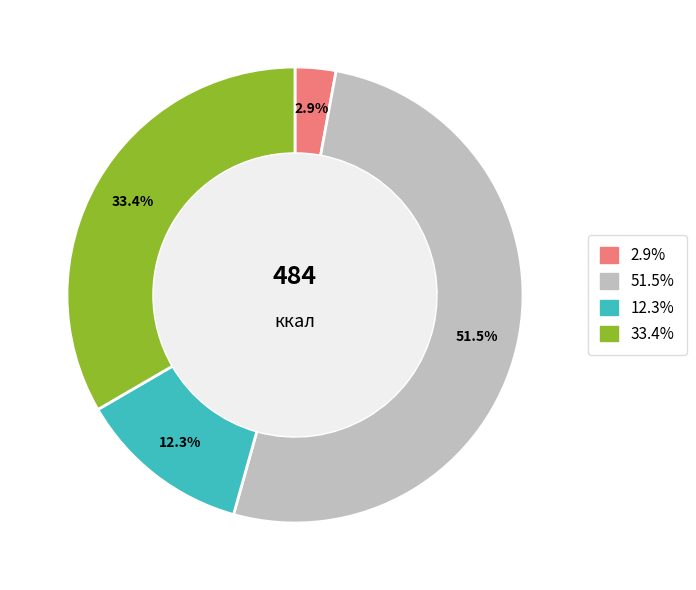

Does any single category account for the majority?

Yes